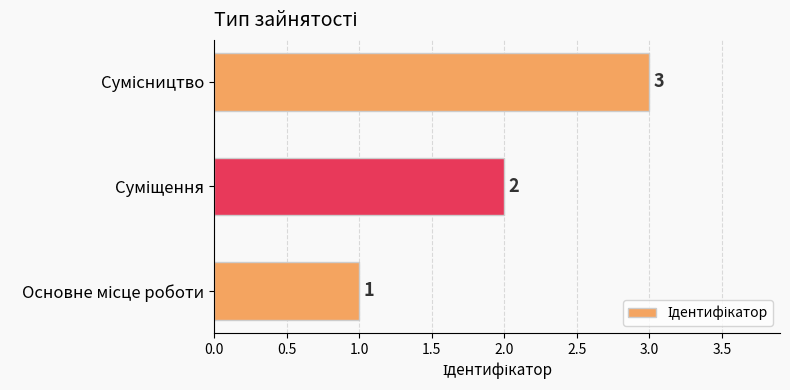

What is the average value?

2